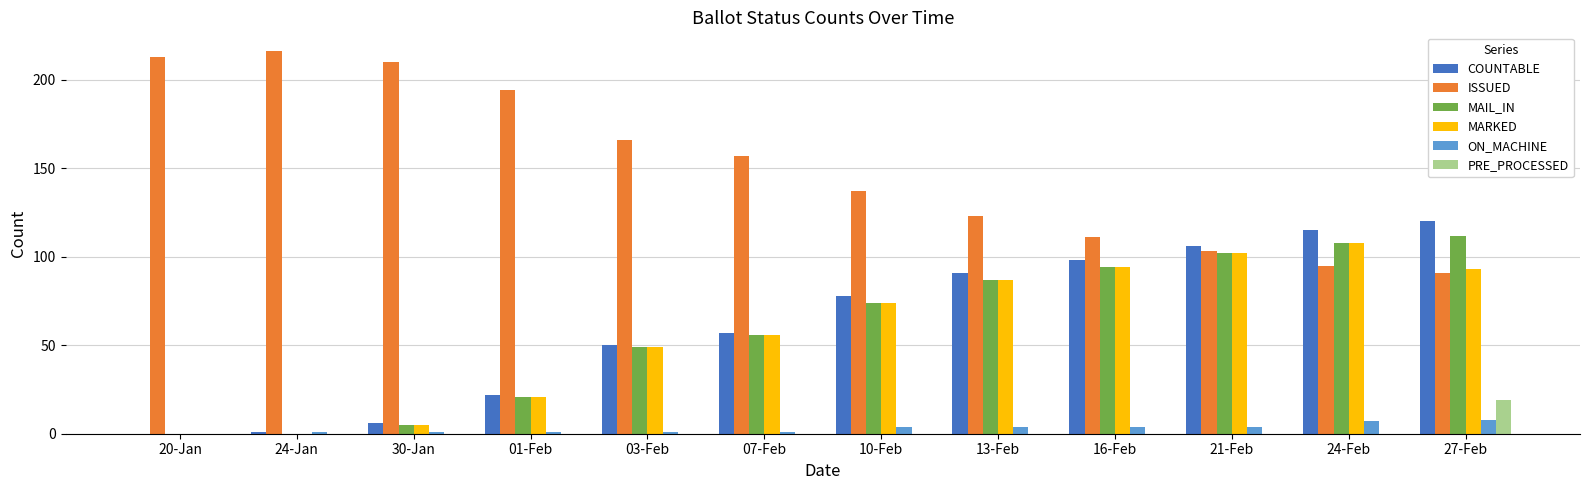

Is it true that MARKED equals 74 at 10-Feb?

True